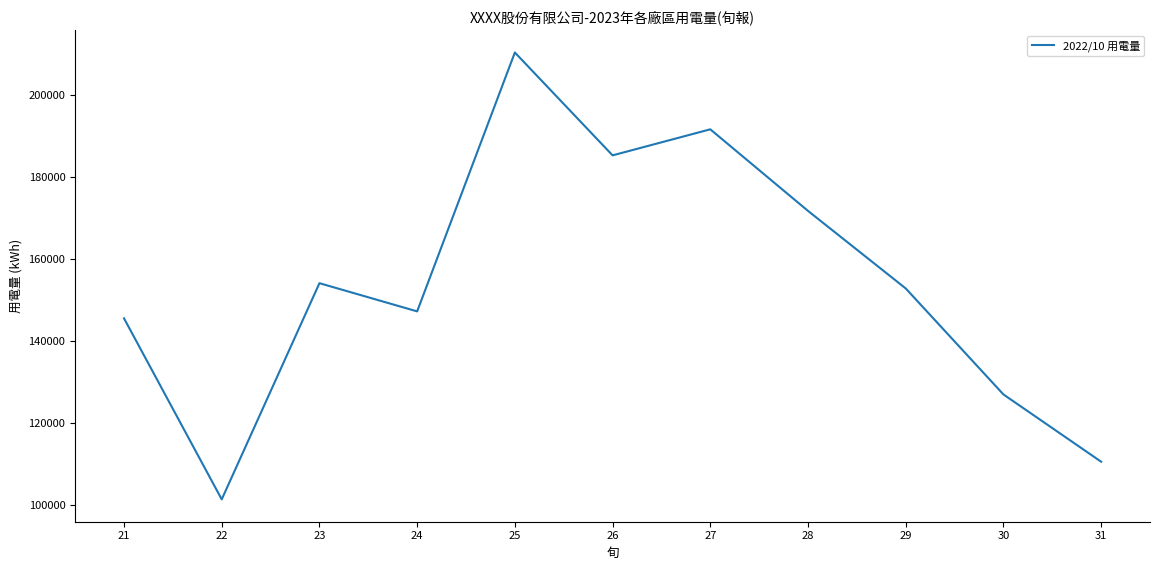

What is the change in value from 25 to 27?

-18761.3